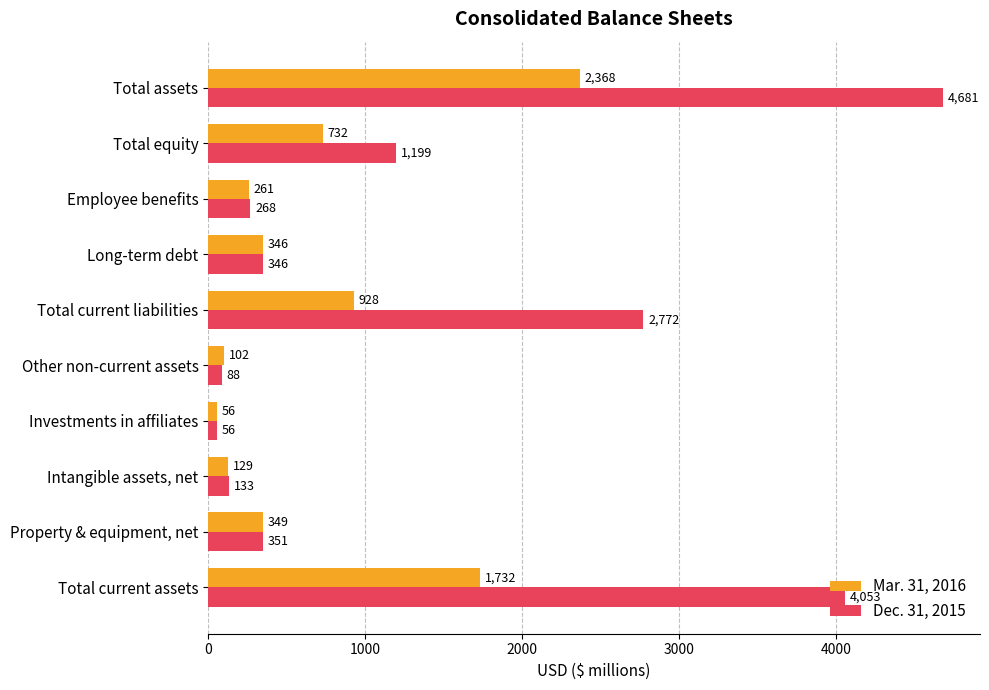

At which category does the chart reach its peak across all series?

Total assets